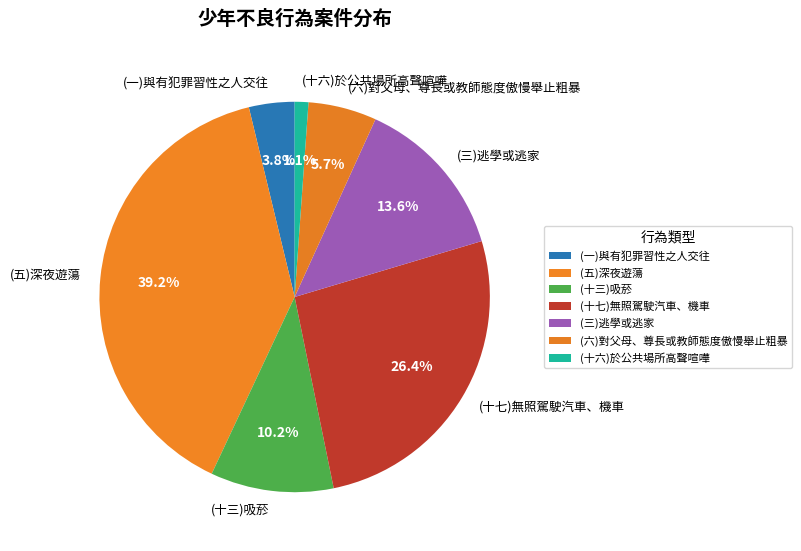

What is the smallest slice in the pie chart?

(十六)於公共場所高聲喧嘩